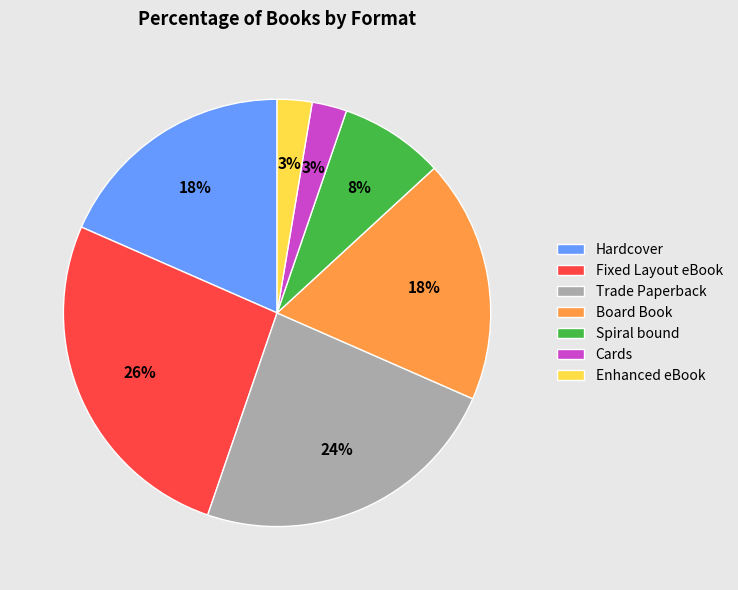

What percentage is the Hardcover slice, to the nearest percent?

18%